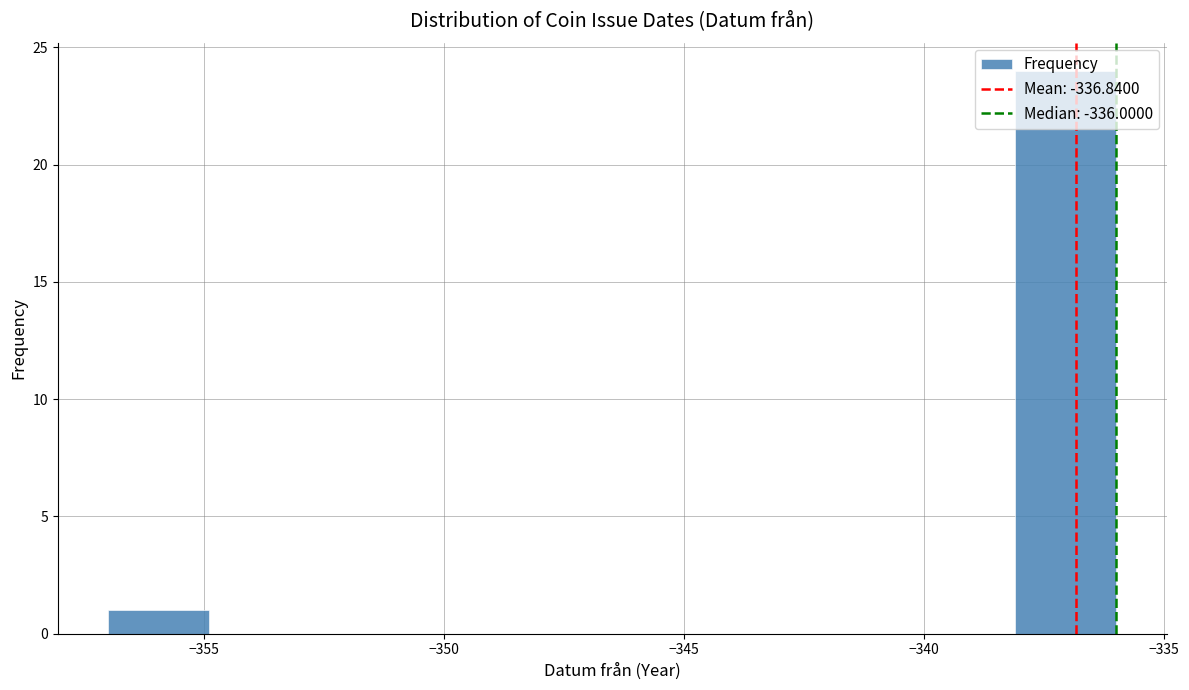

Which range on the x-axis has the tallest bar?

-338.1 to -336.0